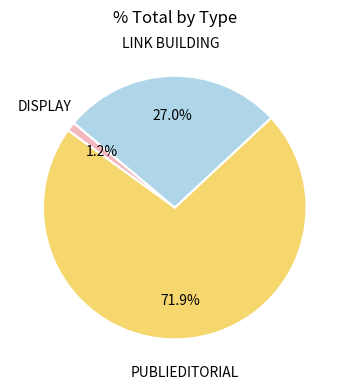

Is there any slice that represents more than half of the pie?

Yes